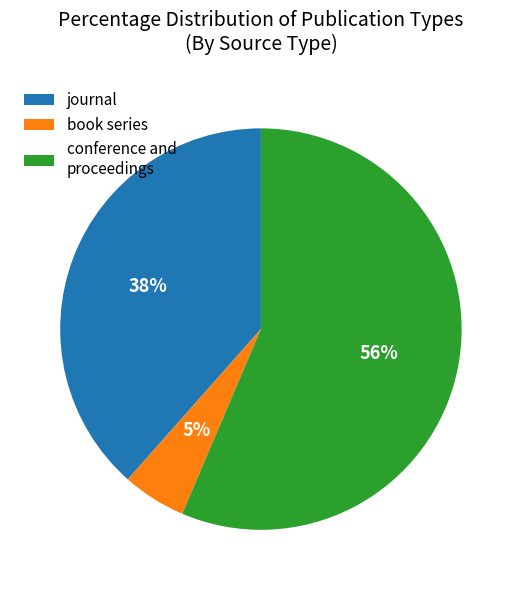

To the nearest percent, what is the average slice percentage?

33%